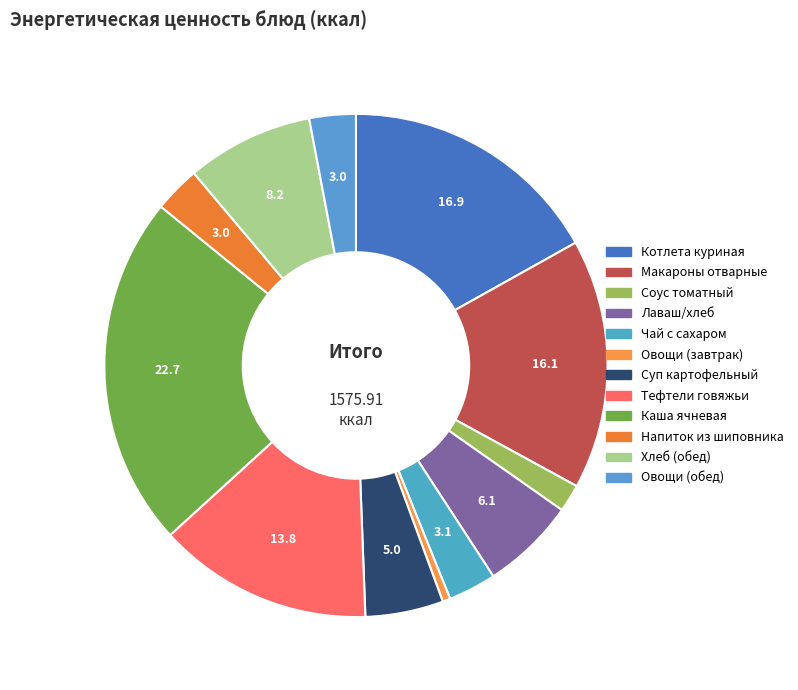

Which has a higher value, Макароны отварные or Суп картофельный?

Макароны отварные